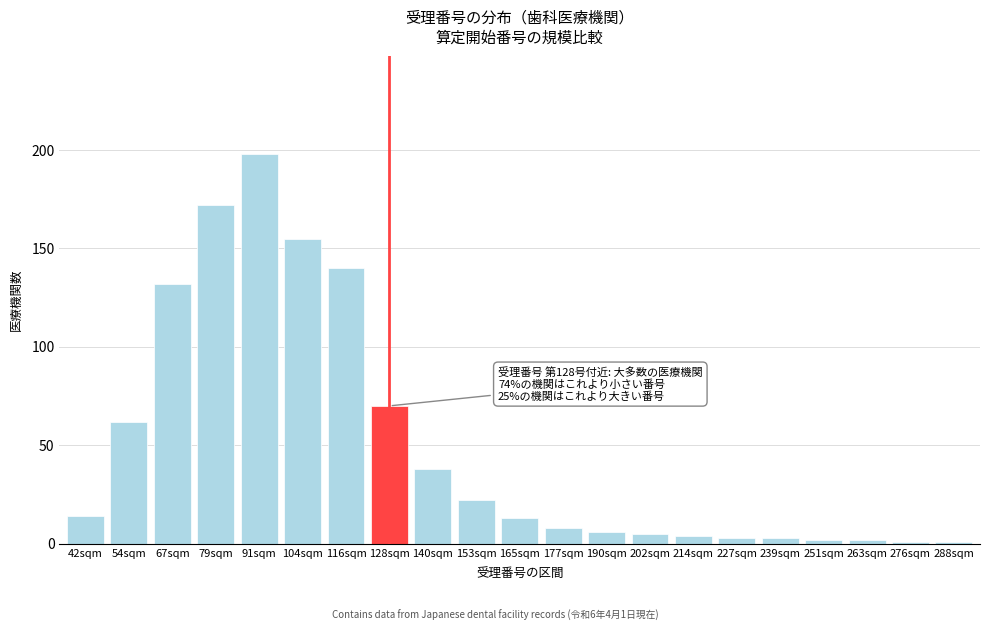

Reading left to right, what are all the values shown in this chart?

42sqm=14	54sqm=62	67sqm=132	79sqm=172	91sqm=198	104sqm=155	116sqm=140	128sqm=70	140sqm=38	153sqm=22	165sqm=13	177sqm=8	190sqm=6	202sqm=5	214sqm=4	227sqm=3	239sqm=3	251sqm=2	263sqm=2	276sqm=1	288sqm=1